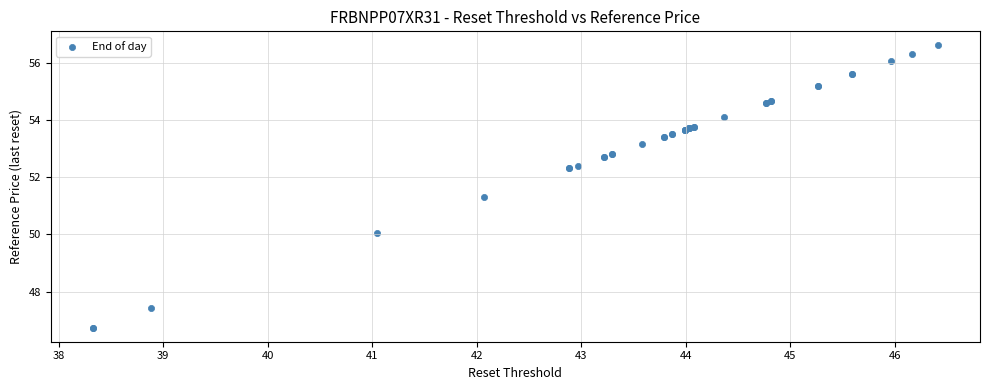

What Y value in the scatter plot is closest to 51?

51.3